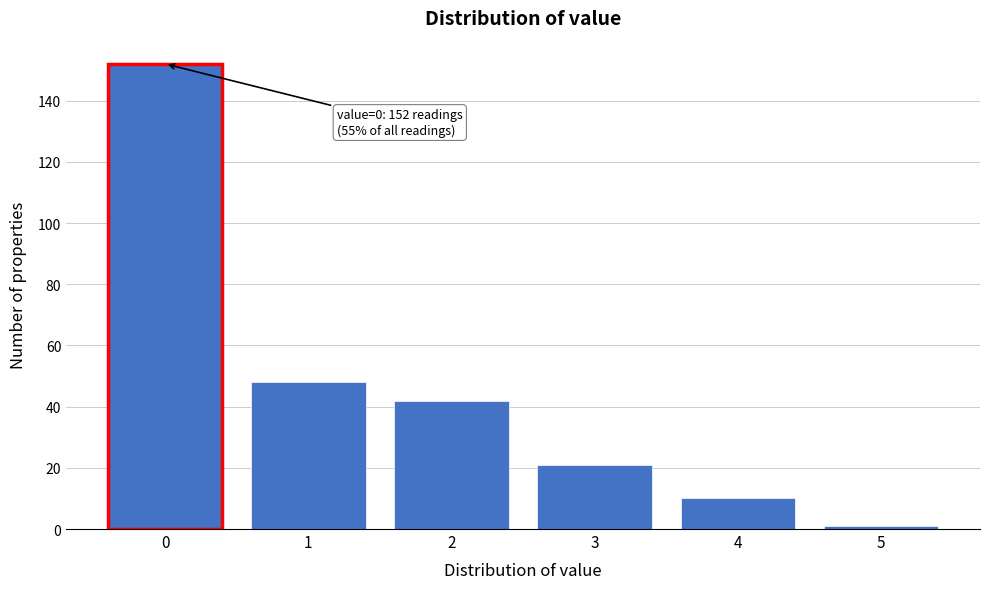

Reading left to right, list all the values displayed in this chart.

152	48	42	21	10	1